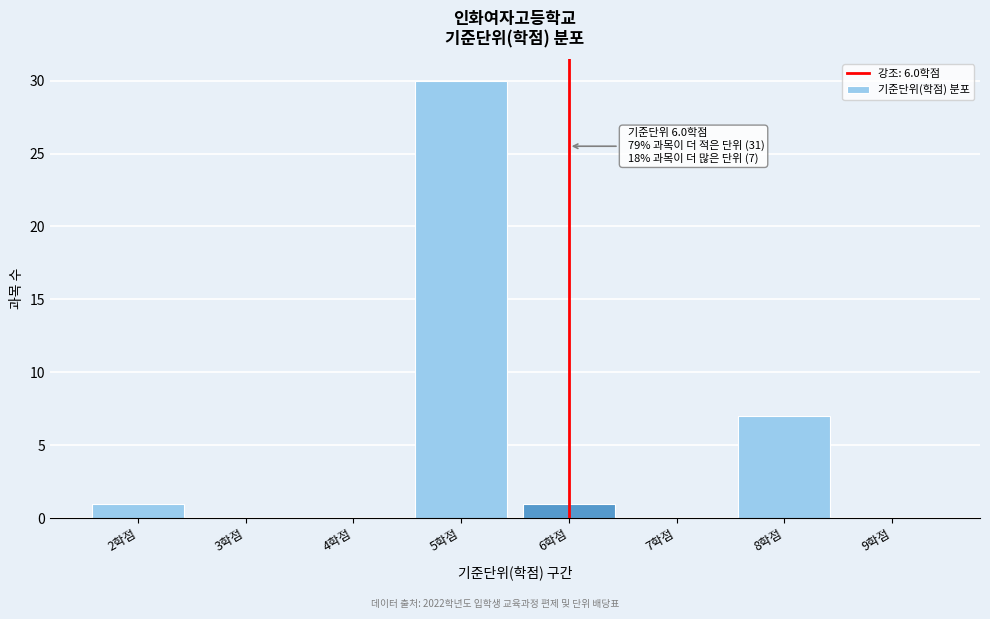

Reading left to right, what are all the values shown in this chart?

2학점=1	3학점=0	4학점=0	5학점=30	6학점=1	7학점=0	8학점=7	9학점=0